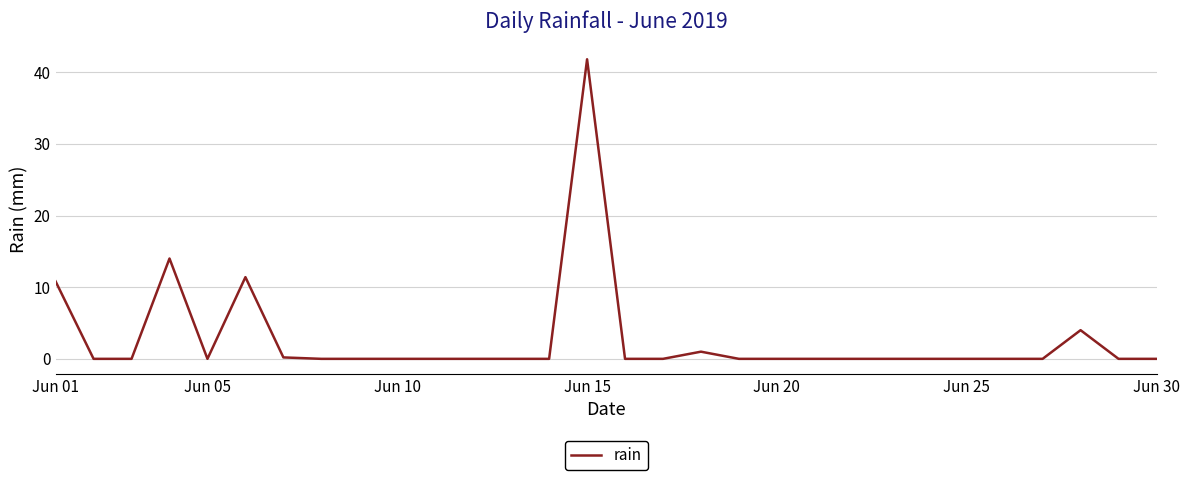

Reading left to right, list all the values displayed in this chart.

10.8	0.0	0.0	14.0	0.0	11.4	0.2	0.0	0.0	0.0	0.0	0.0	0.0	0.0	41.8	0.0	0.0	1.0	0.0	0.0	0.0	0.0	0.0	0.0	0.0	0.0	0.0	4.0	0.0	0.0